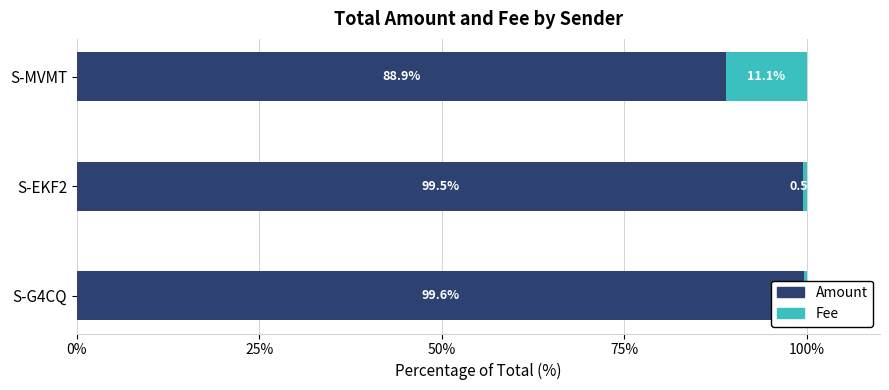

At how many categories does at least one series exceed 42?

3